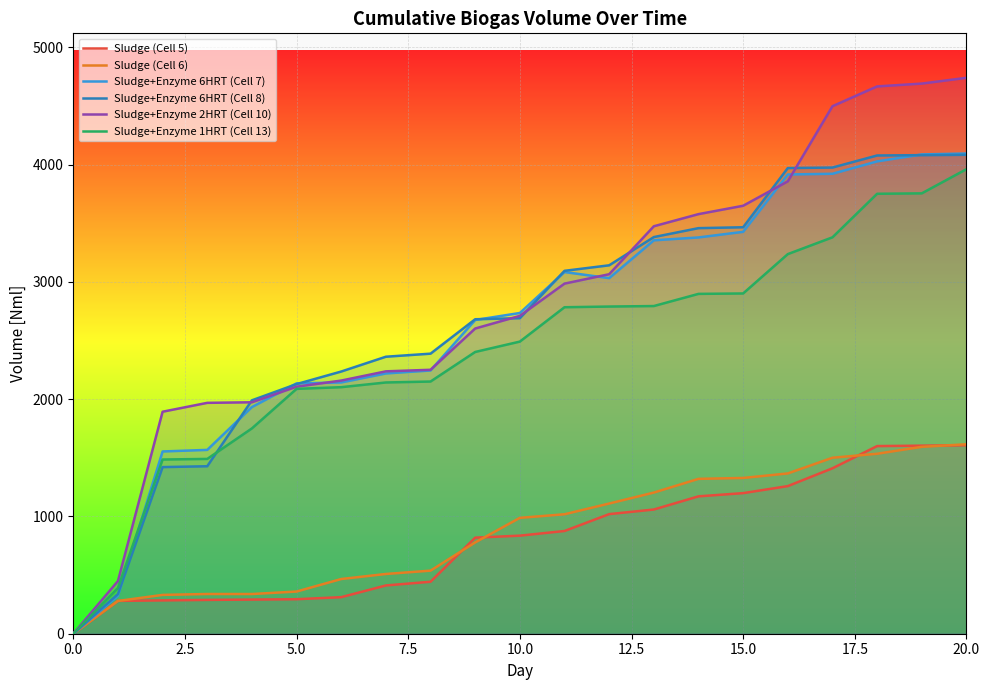

What is the average value of the Sludge+Enzyme 1HRT (Cell 13) series?

2416.5